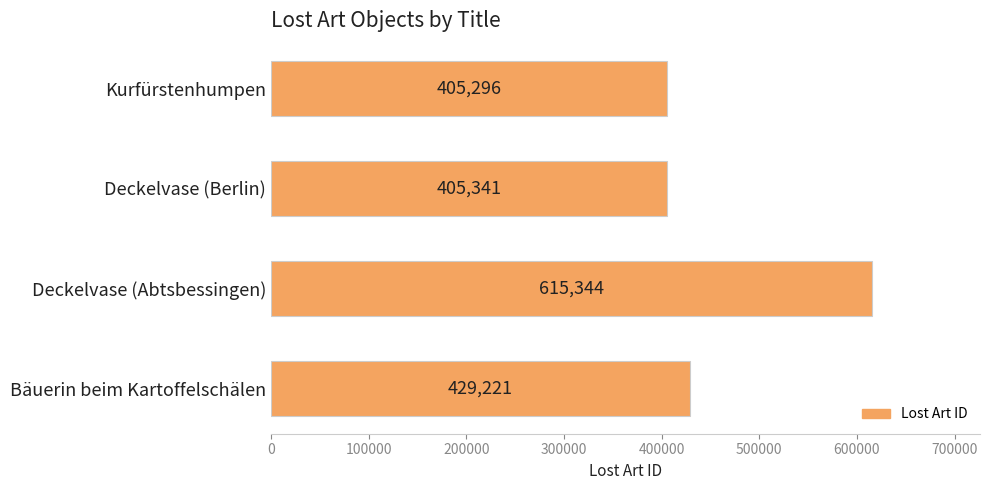

List the labels in order of value, largest first.

Deckelvase (Abtsbessingen), Bäuerin beim Kartoffelschälen, Deckelvase (Berlin), Kurfürstenhumpen